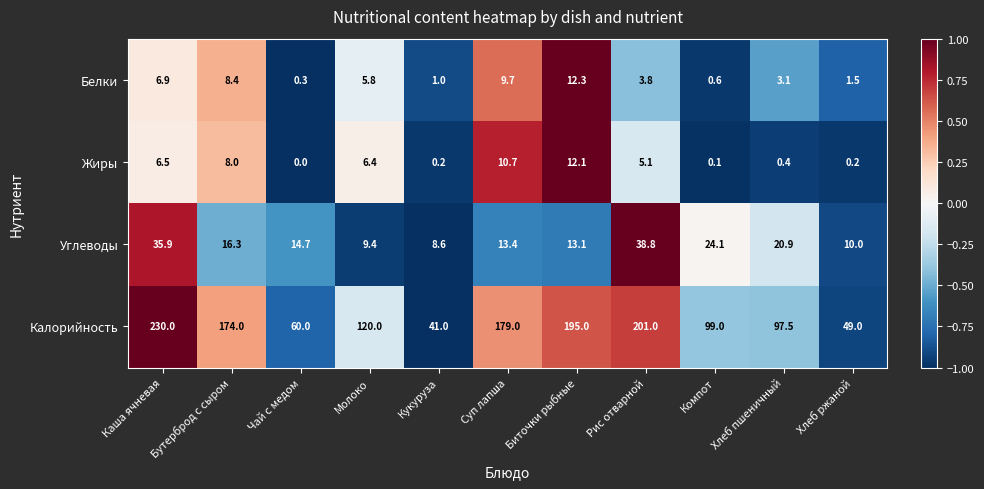

True or false: Белки has a value of 12.7 at Суп лапша.

False